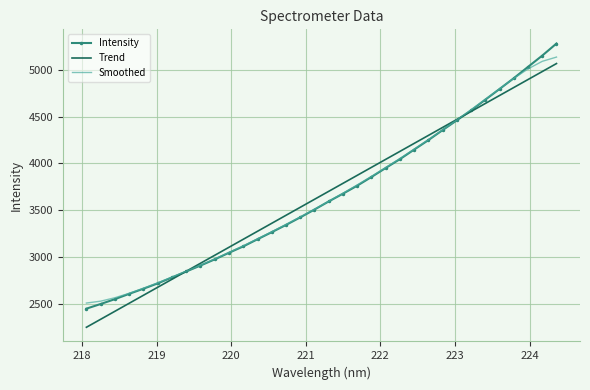

What is the minimum value for Smoothed?

2504.9